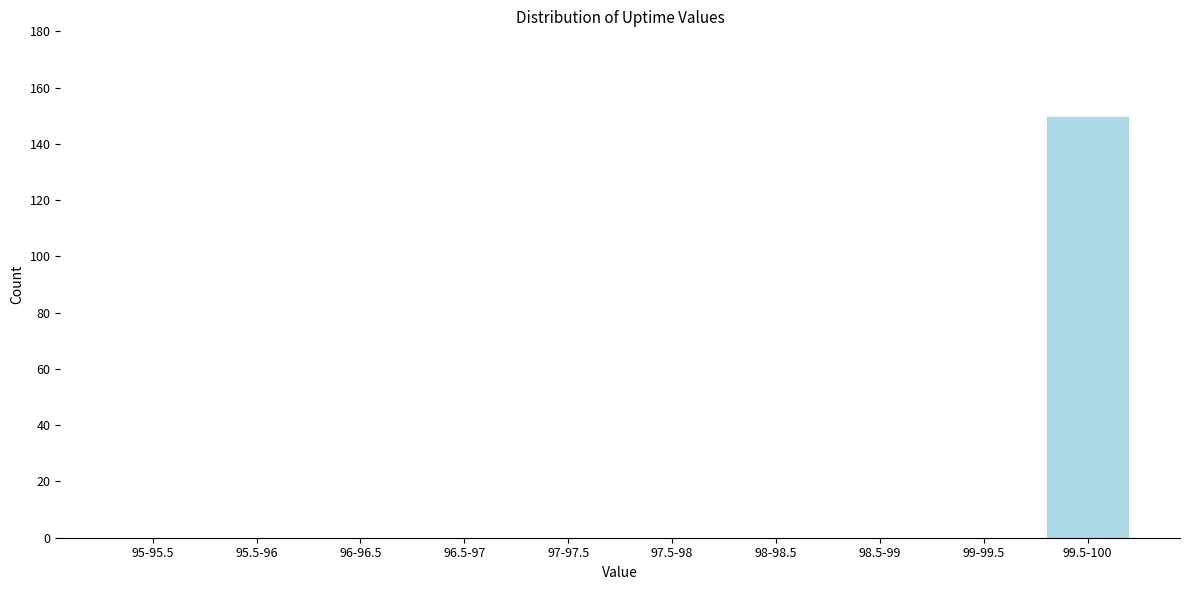

Reading left to right, list all the values displayed in this chart.

95-95.5=0	95.5-96=0	96-96.5=0	96.5-97=0	97-97.5=0	97.5-98=0	98-98.5=0	98.5-99=0	99-99.5=0	99.5-100=150